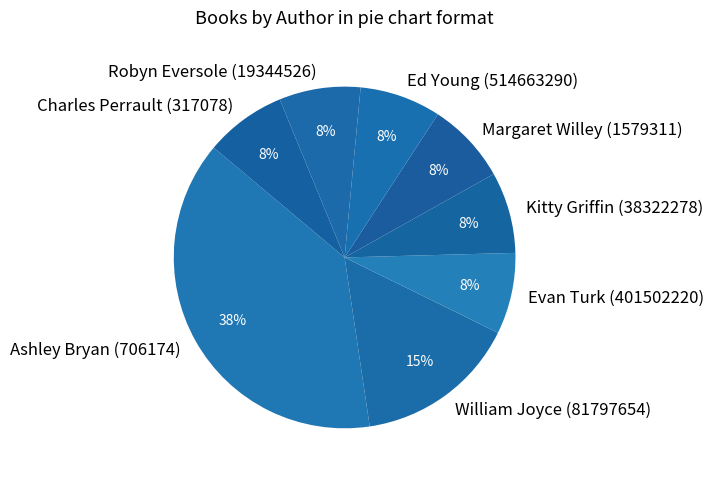

To the nearest percent, what is the average slice percentage?

12%